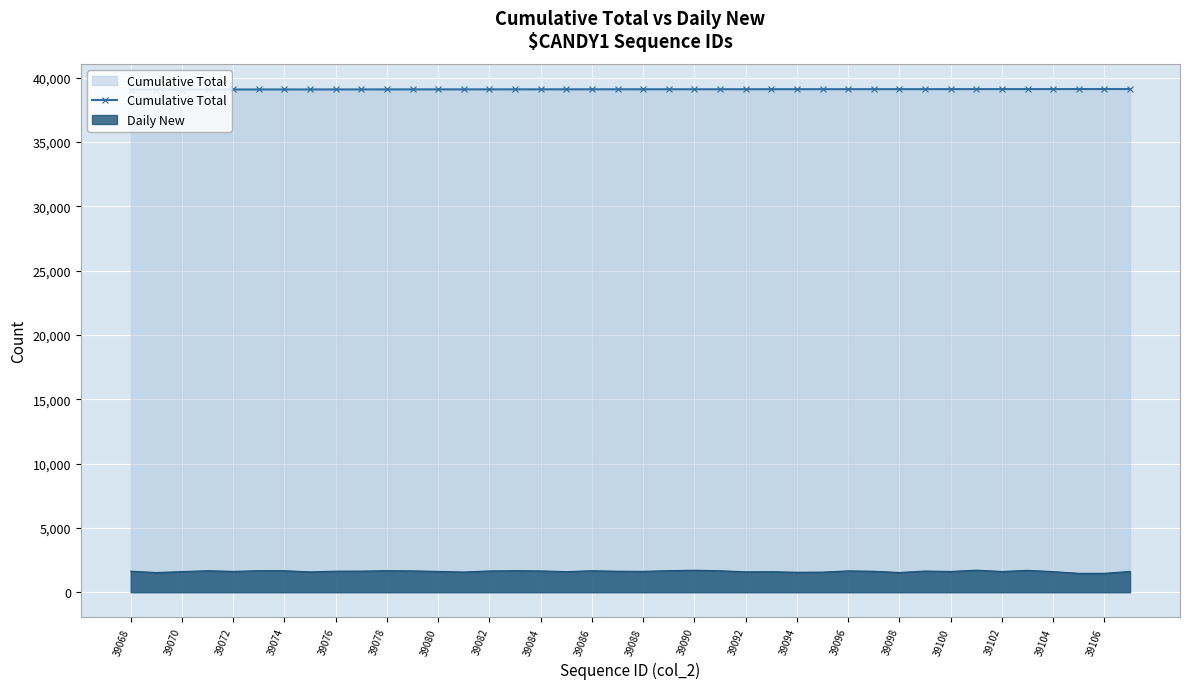

Is it true that the value at 37 is 39105?

True